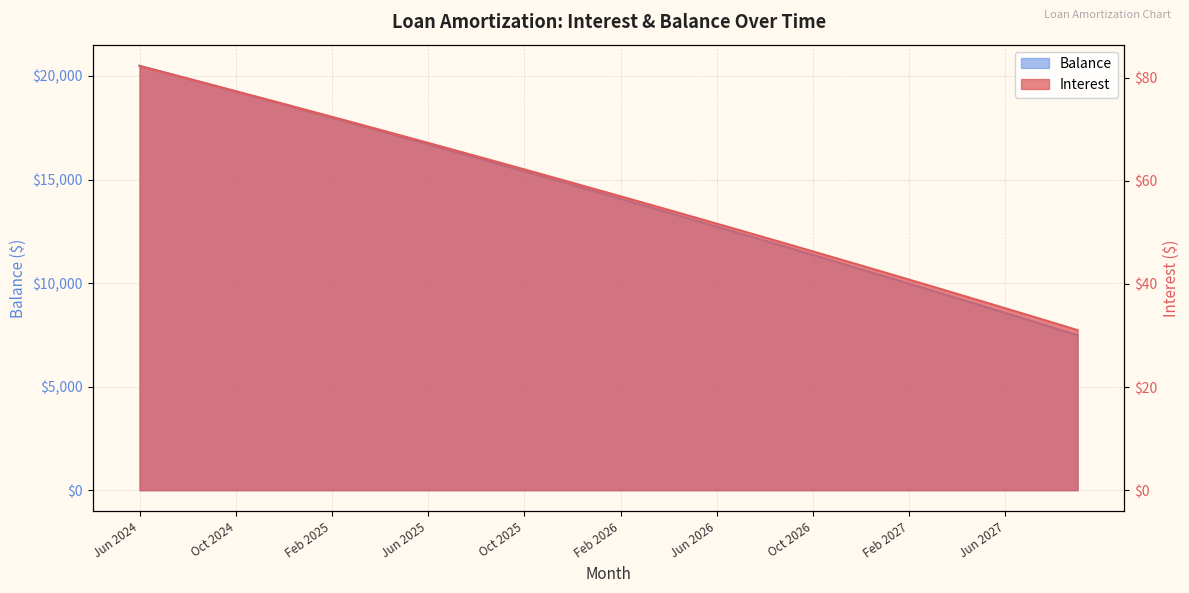

How many values in the Balance series exceed 14402?

19